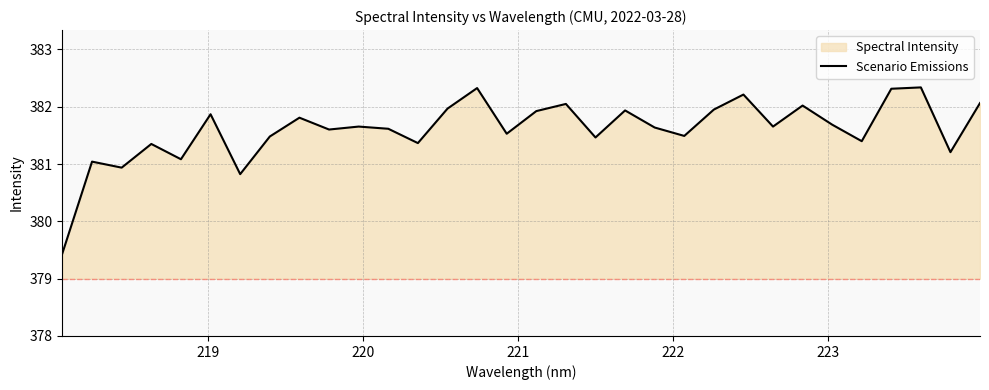

What is the difference between the second highest and second lowest values?

1.5